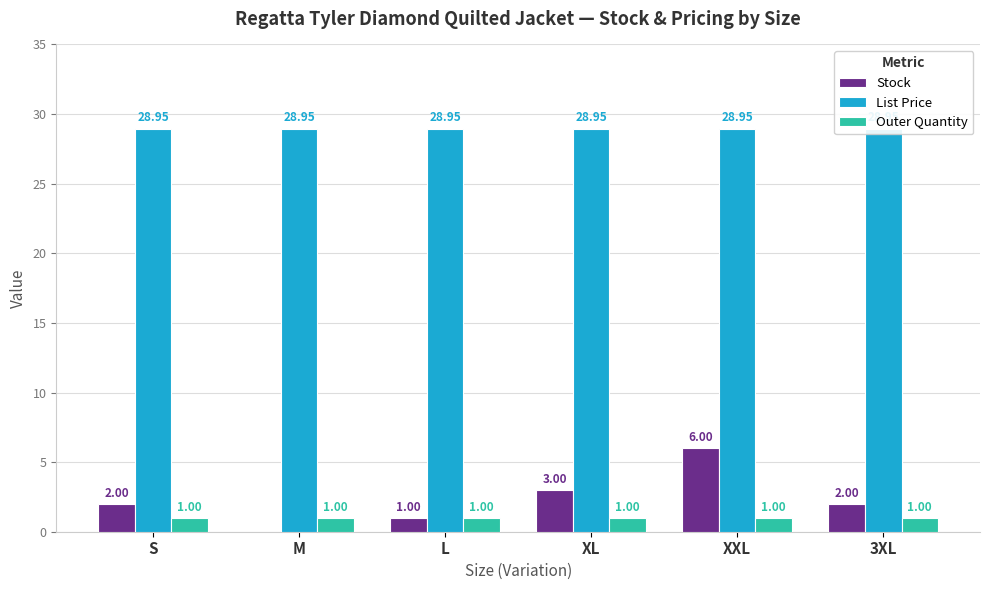

How many groups of bars are there?

6